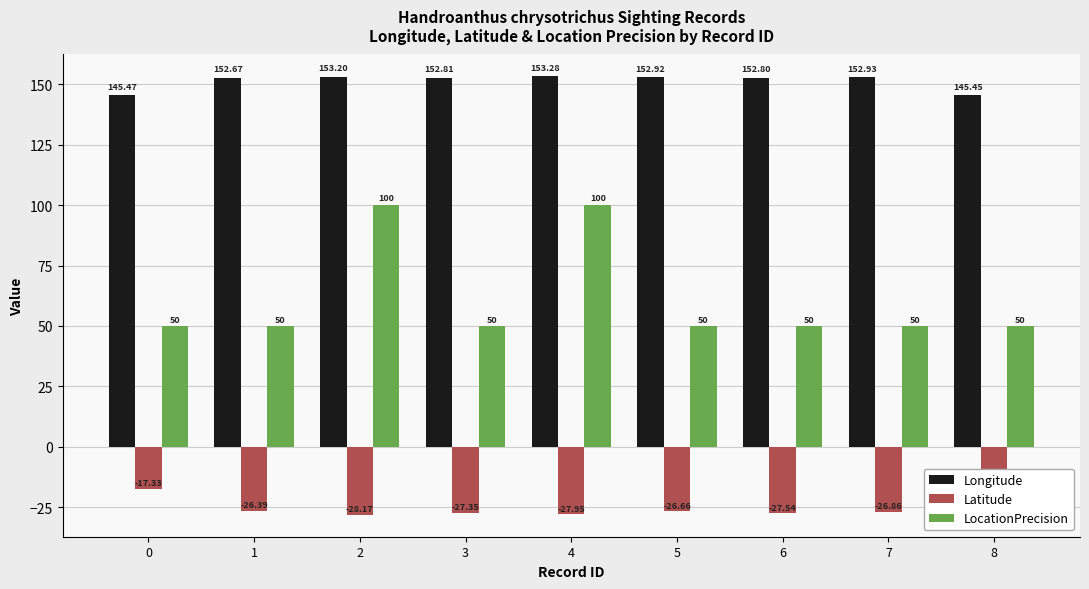

At which category is the sum across all series the highest?

4